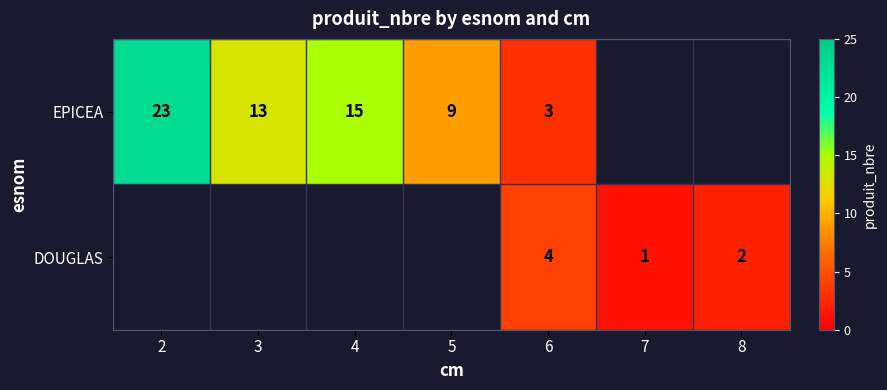

Which category has the lowest value across all series?

7